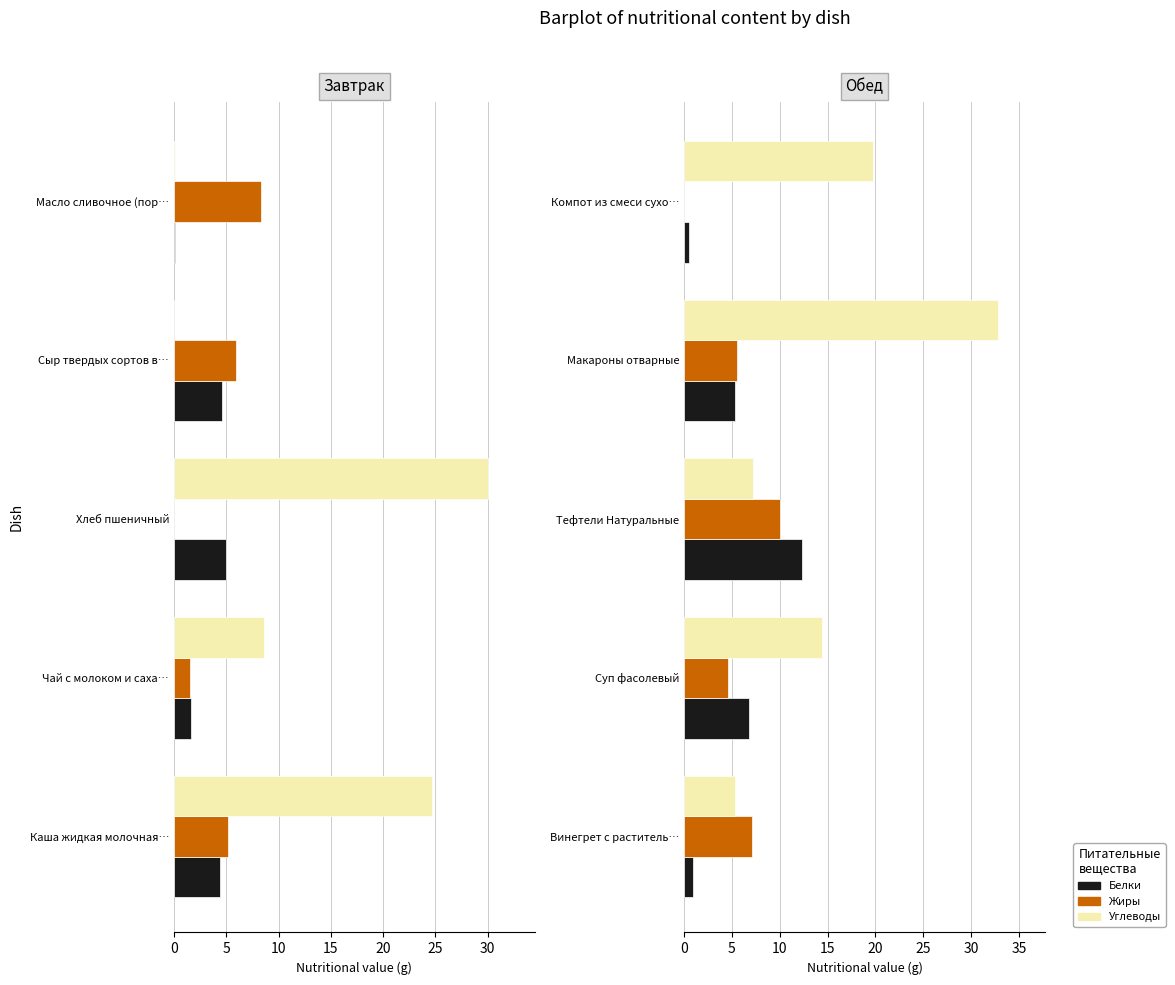

How many groups of bars are there?

5